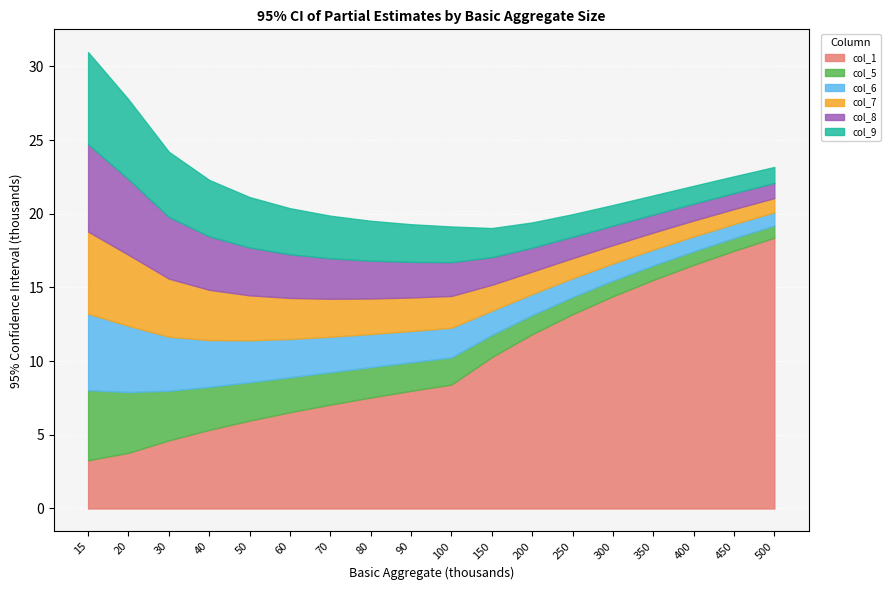

What is the greatest value displayed?

18.4